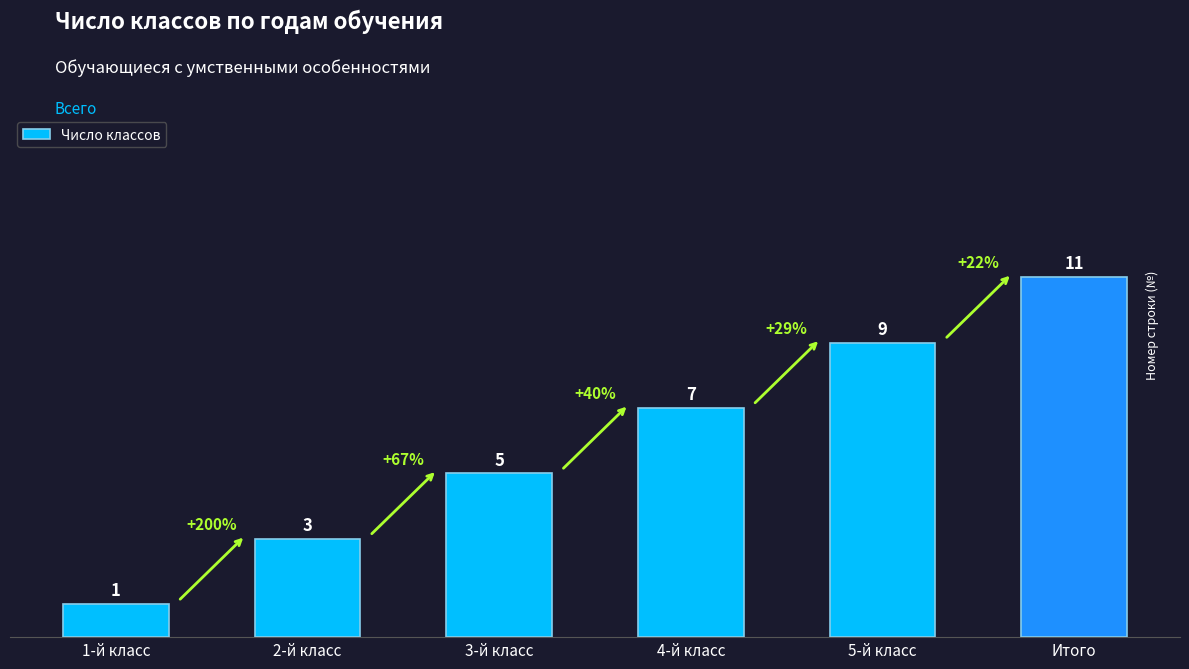

What is the ratio of the value at 2-й класс to the value at 5-й класс?

0.3